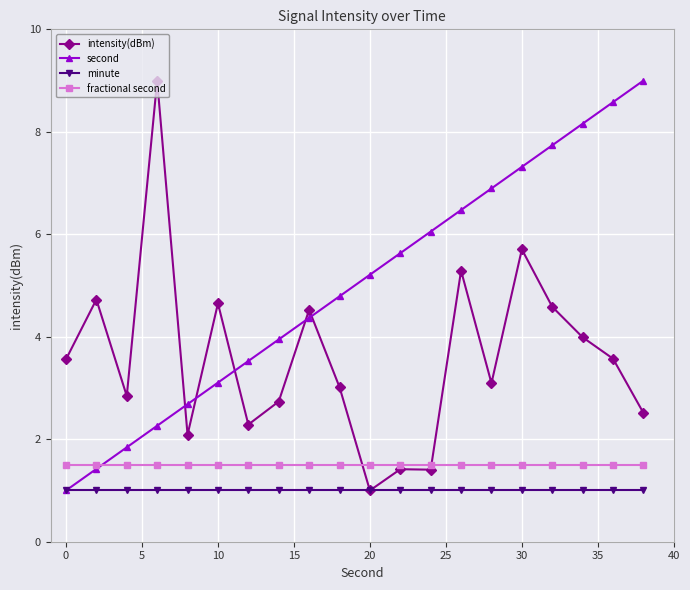

True or false: intensity(dBm) has more than 1 points higher than both neighbors.

True